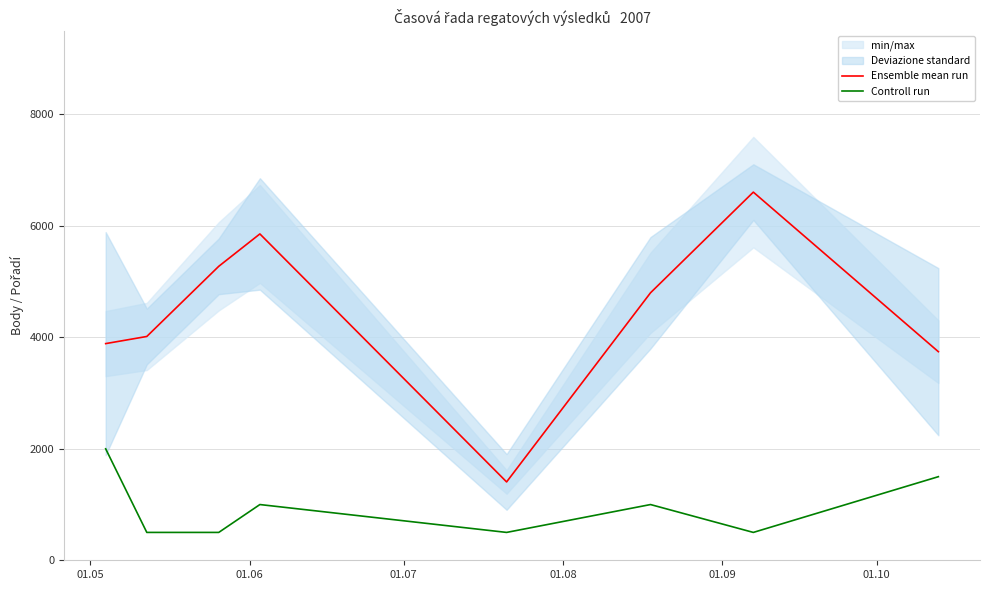

True or false: Controll run has more than 1 points higher than both neighbors.

True